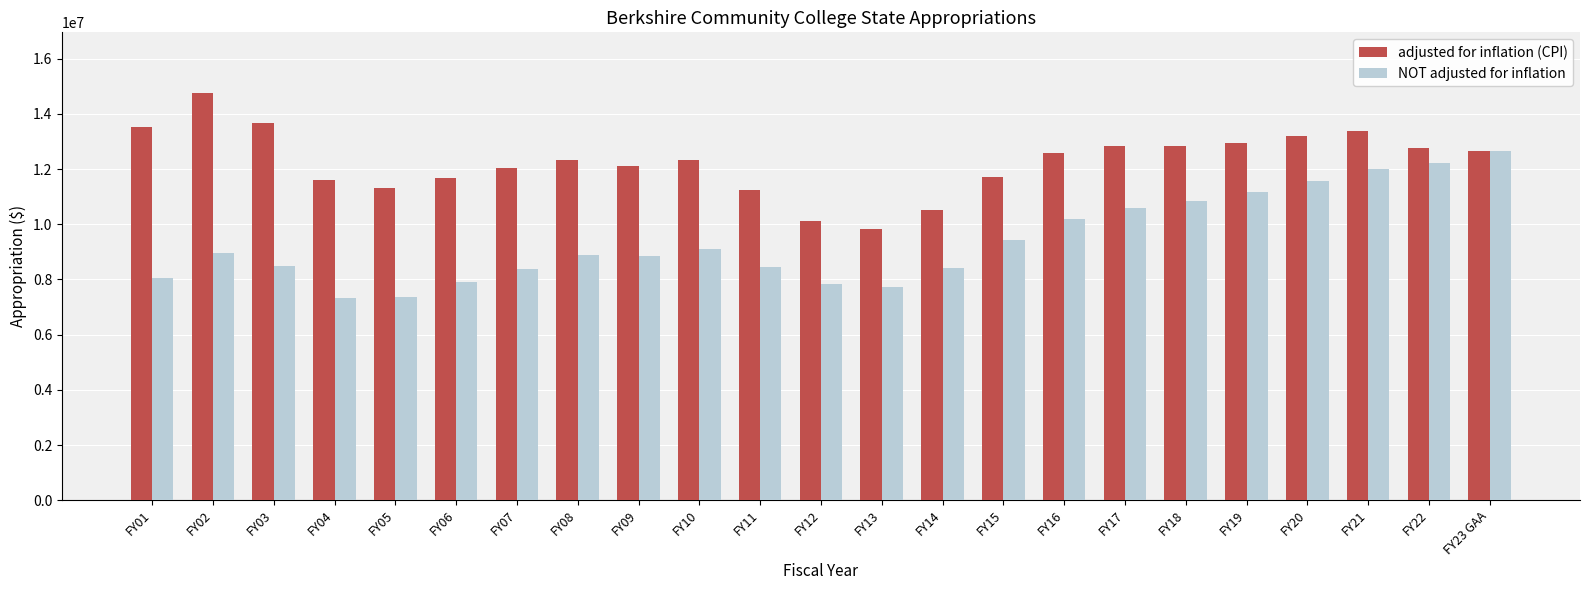

Count the number of categories in the chart.

23